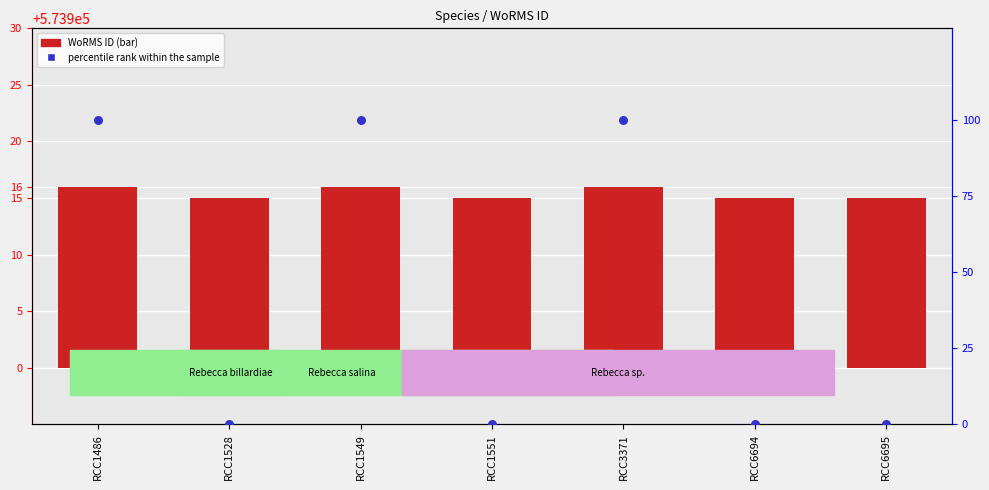

Which series has the widest spread of Y values?

percentile rank within the sample